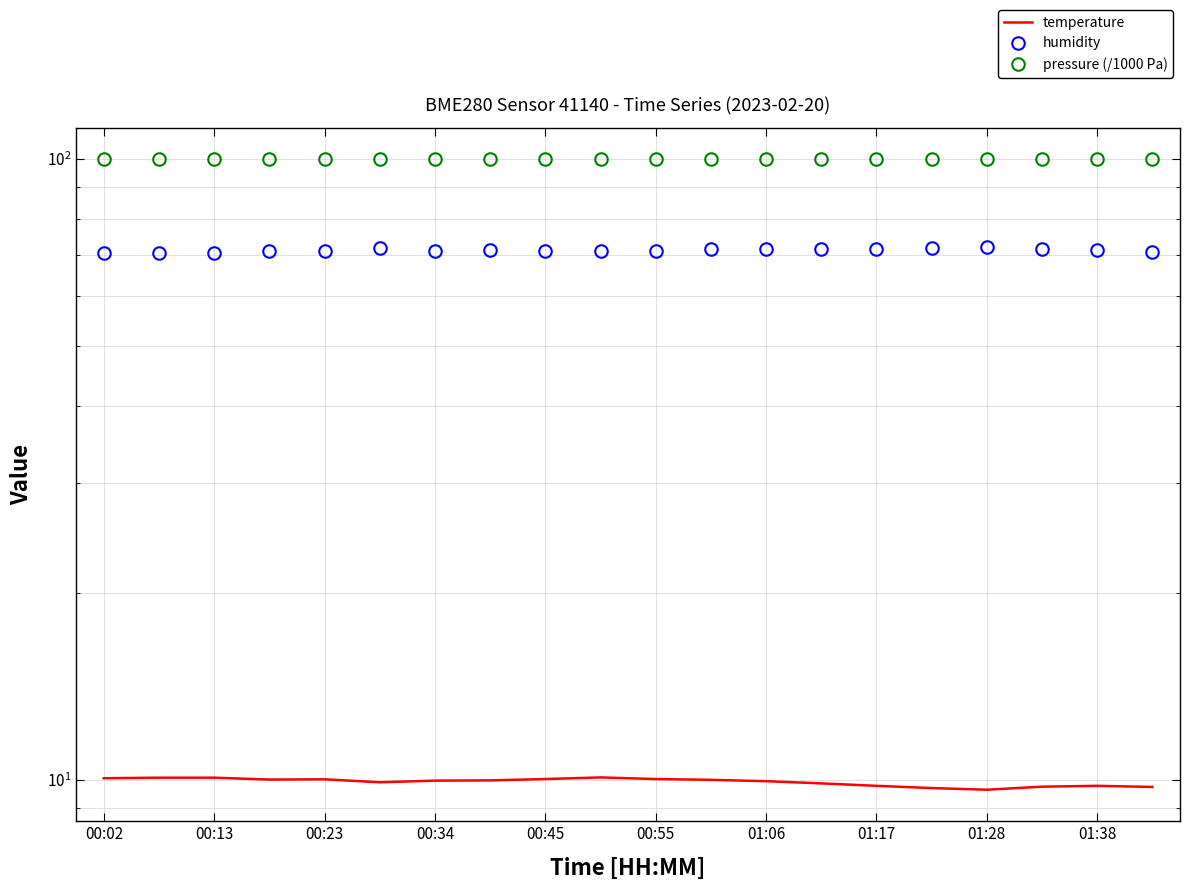

True or false: pressure (/1000 Pa) has more than 0 interior local peaks.

True